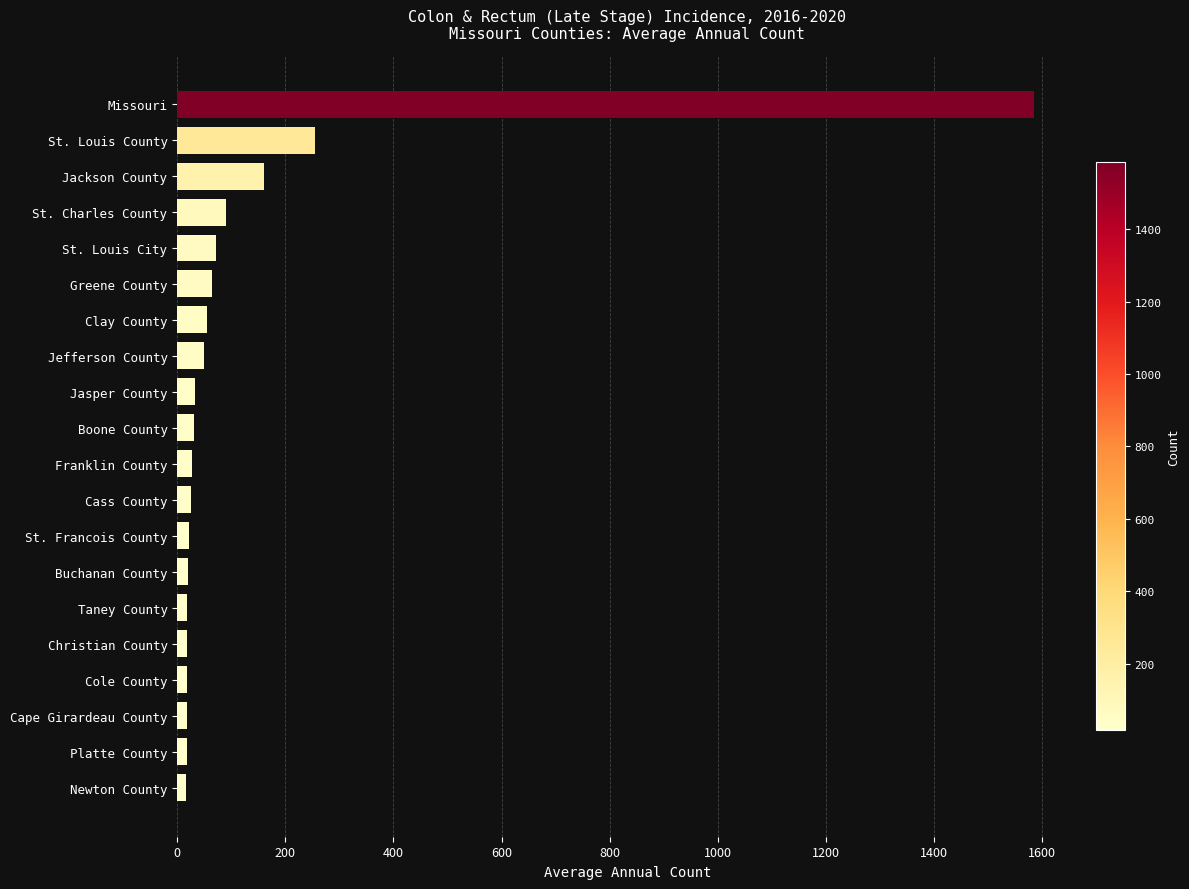

How many bars are there in total?

20